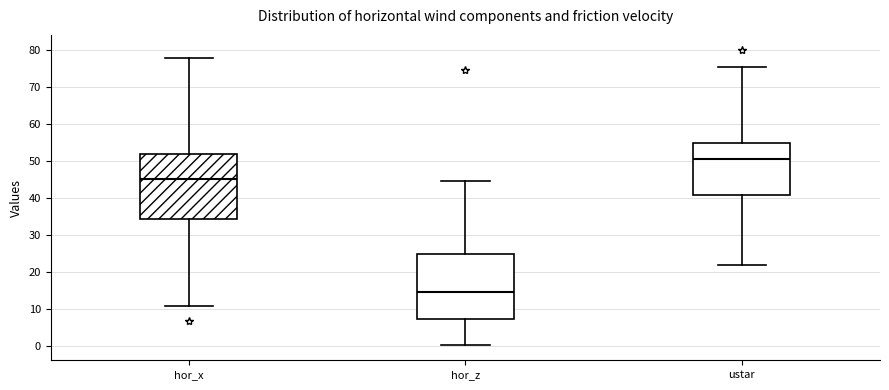

Which box's median line is the highest?

ustar